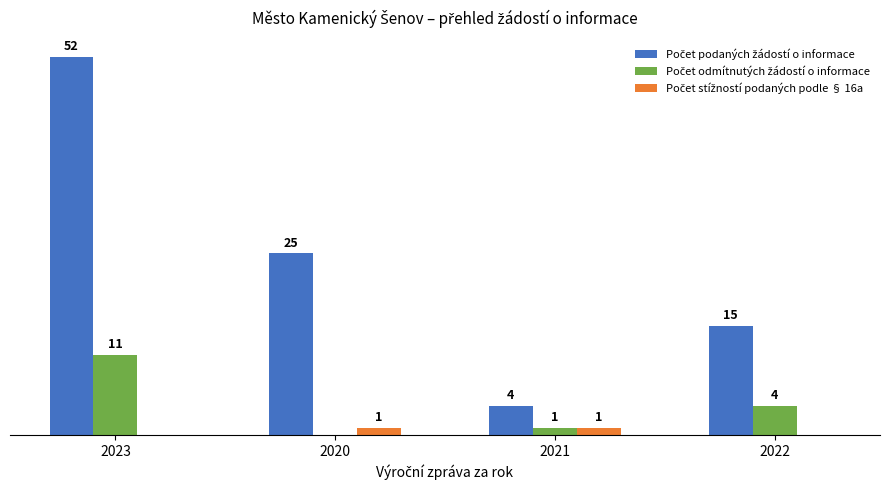

List the series in order of their peak value, lowest first.

Počet stížností podaných podle § 16a, Počet odmítnutých žádostí o informace, Počet podaných žádostí o informace